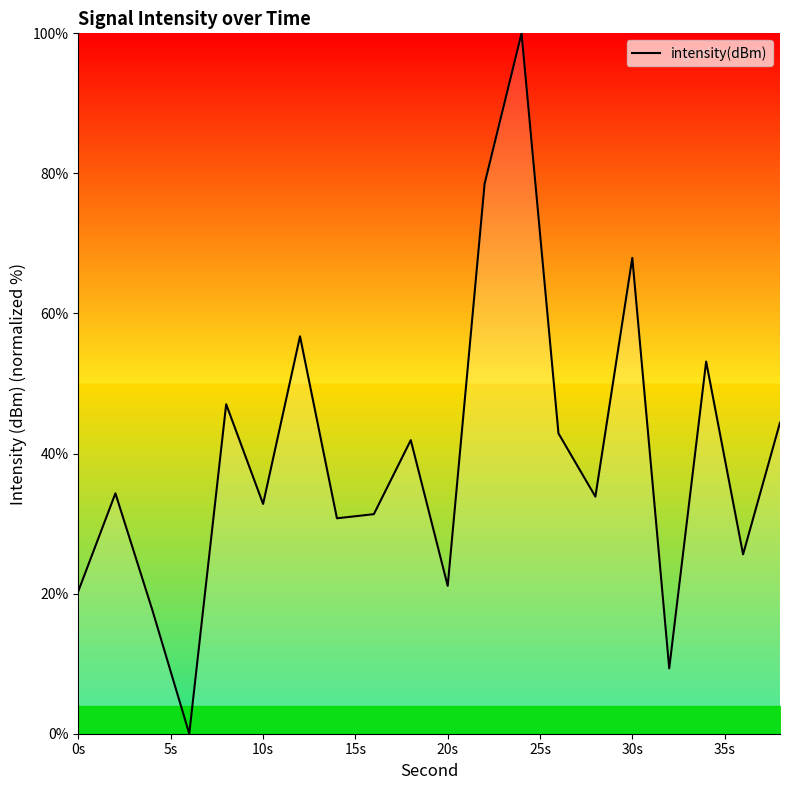

Does the chart display data point markers on the line(s)?

No